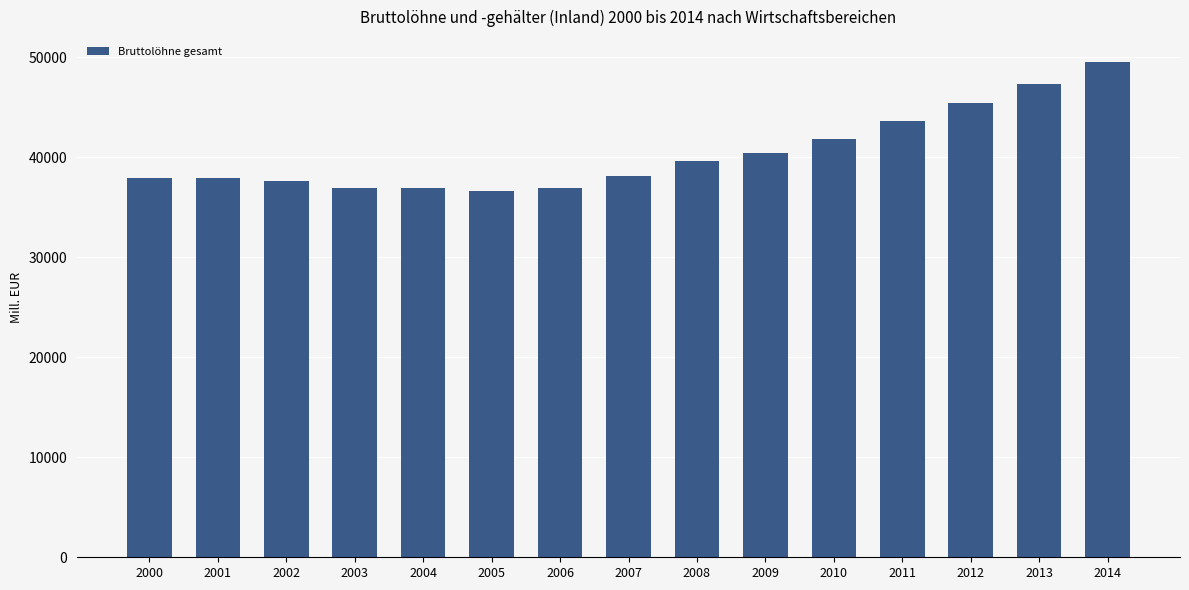

What is the sum of the values at 2009 and 2005?

77062.2